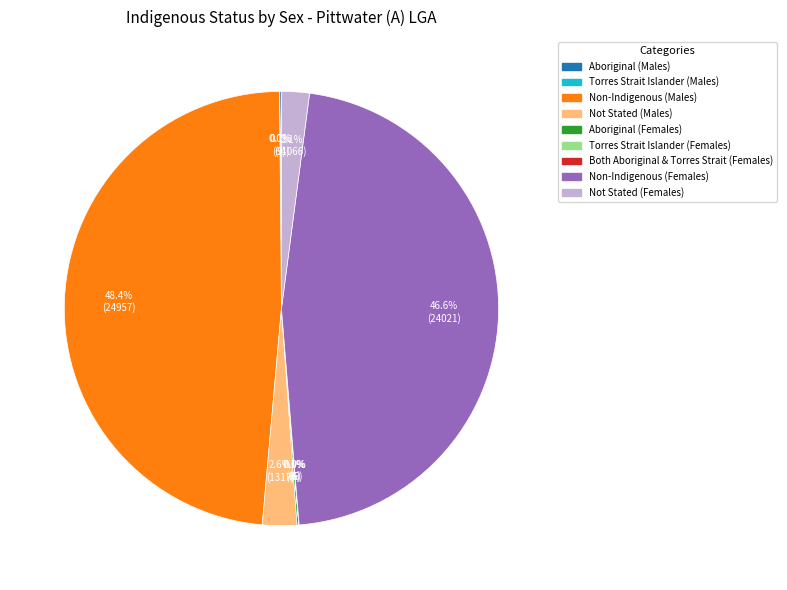

Is there any slice that represents more than half of the pie?

No